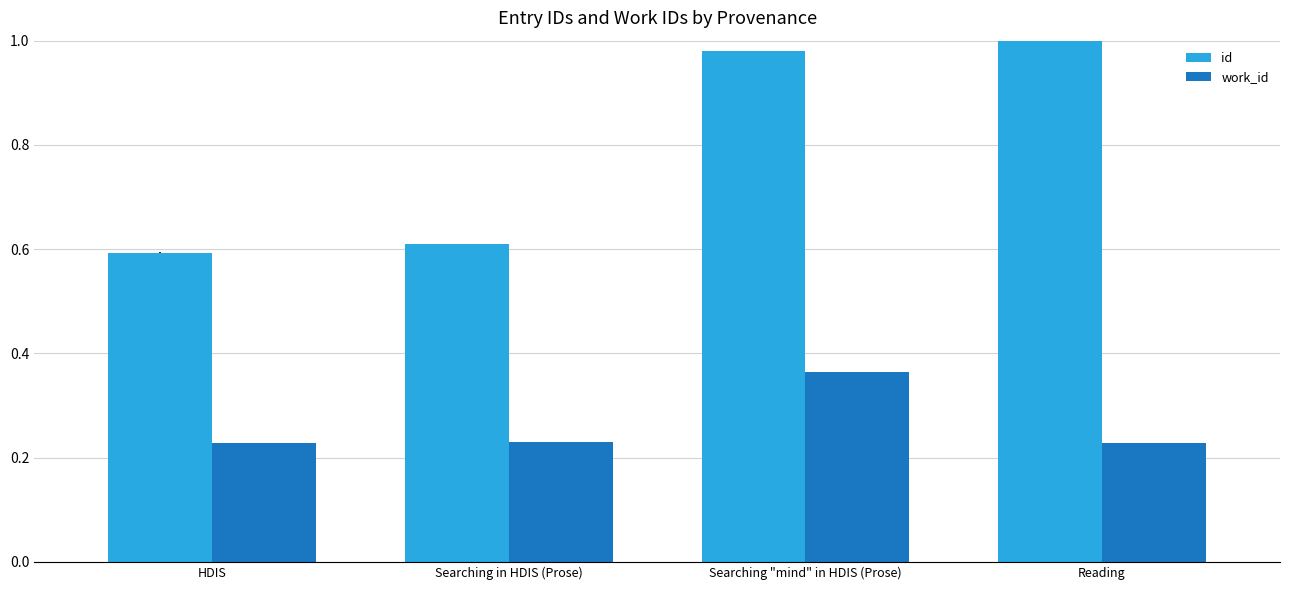

How many groups of bars are there?

4